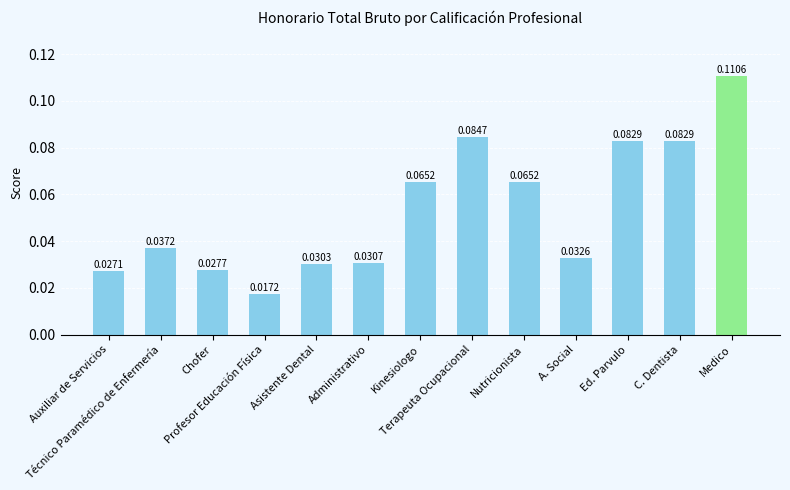

What is the sum of all values?

0.7